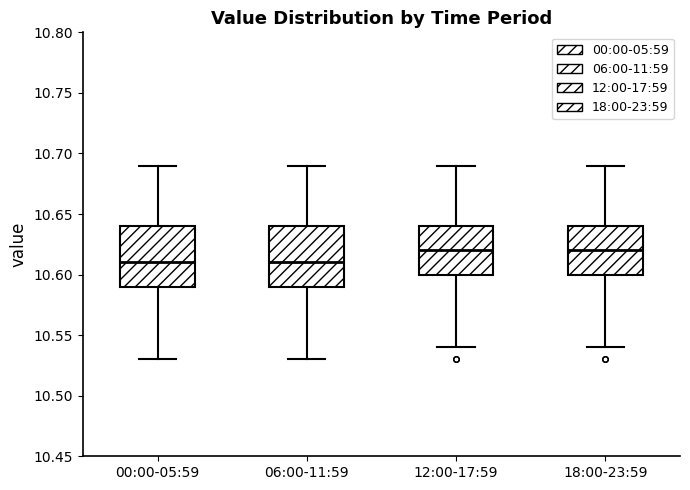

Reading left to right, read every box against the y-axis: the position of its median line, the range the box covers, and the ends of its whiskers. The values are not printed on the chart, so give them approximately, as read against the axis.

00:00-05:59: median 10.61, box 10.59 to 10.64, whiskers 10.53 to 10.69
06:00-11:59: median 10.61, box 10.59 to 10.64, whiskers 10.53 to 10.69
12:00-17:59: median 10.62, box 10.60 to 10.64, whiskers 10.54 to 10.69
18:00-23:59: median 10.62, box 10.60 to 10.64, whiskers 10.54 to 10.69